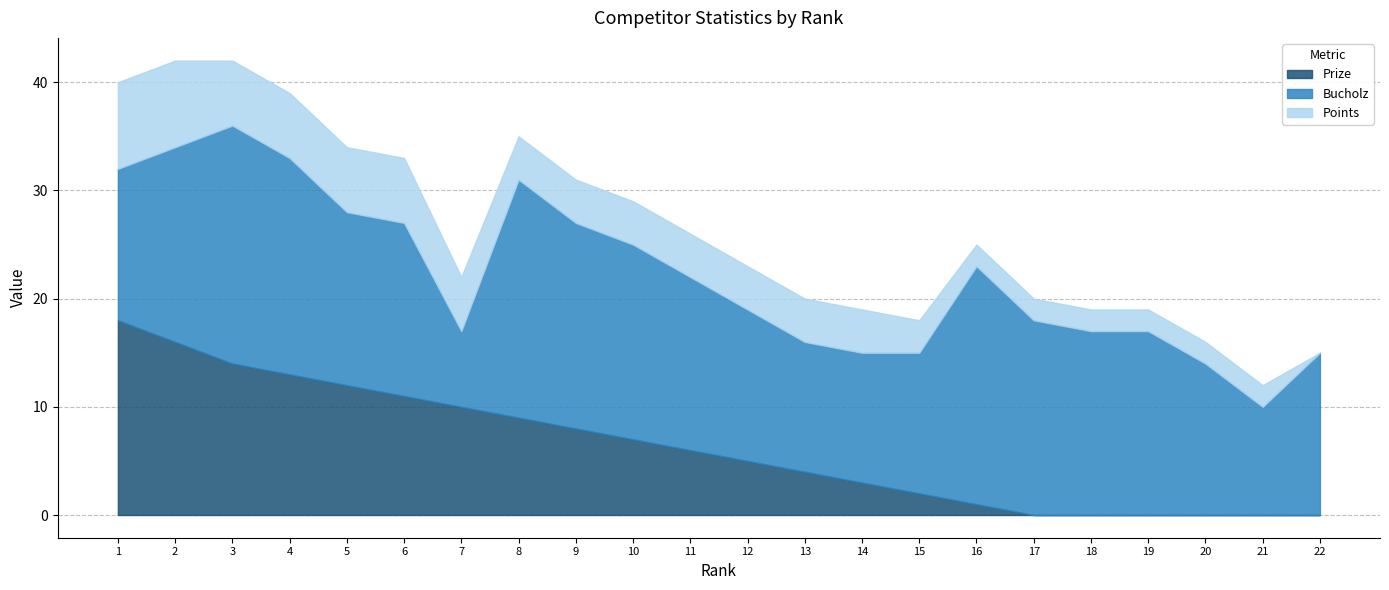

How many distinct data groups are displayed?

3